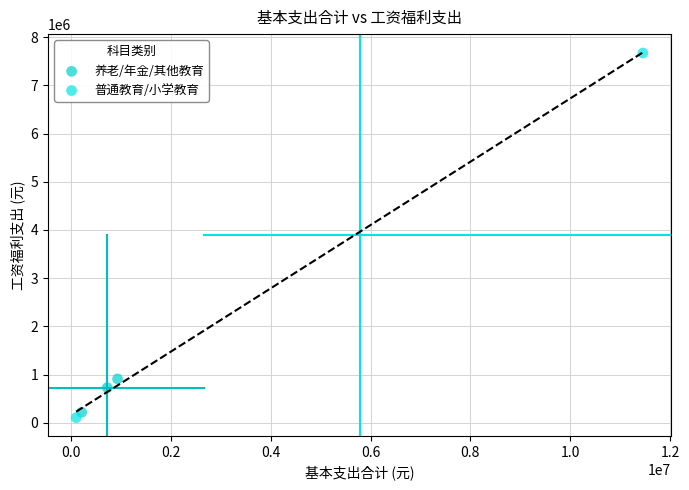

Which series reaches the maximum Y coordinate?

普通教育/小学教育